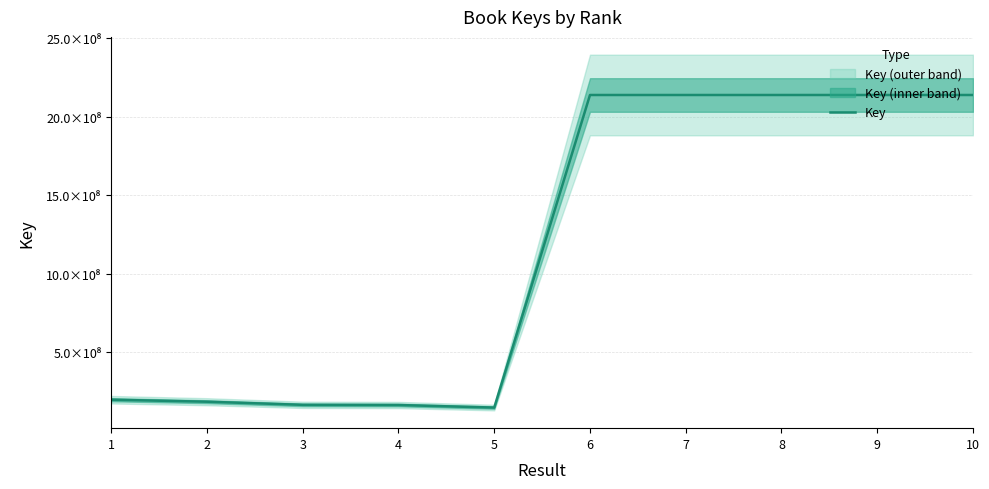

How many data points are above 2137652407?

4